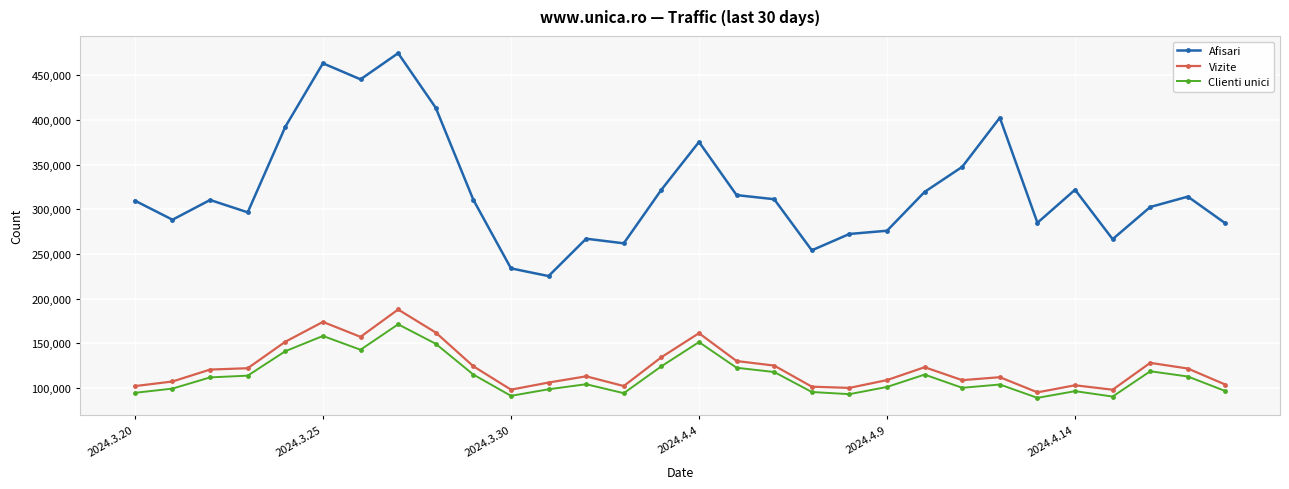

What are all the series names shown in the legend?

Afisari, Vizite, Clienti unici